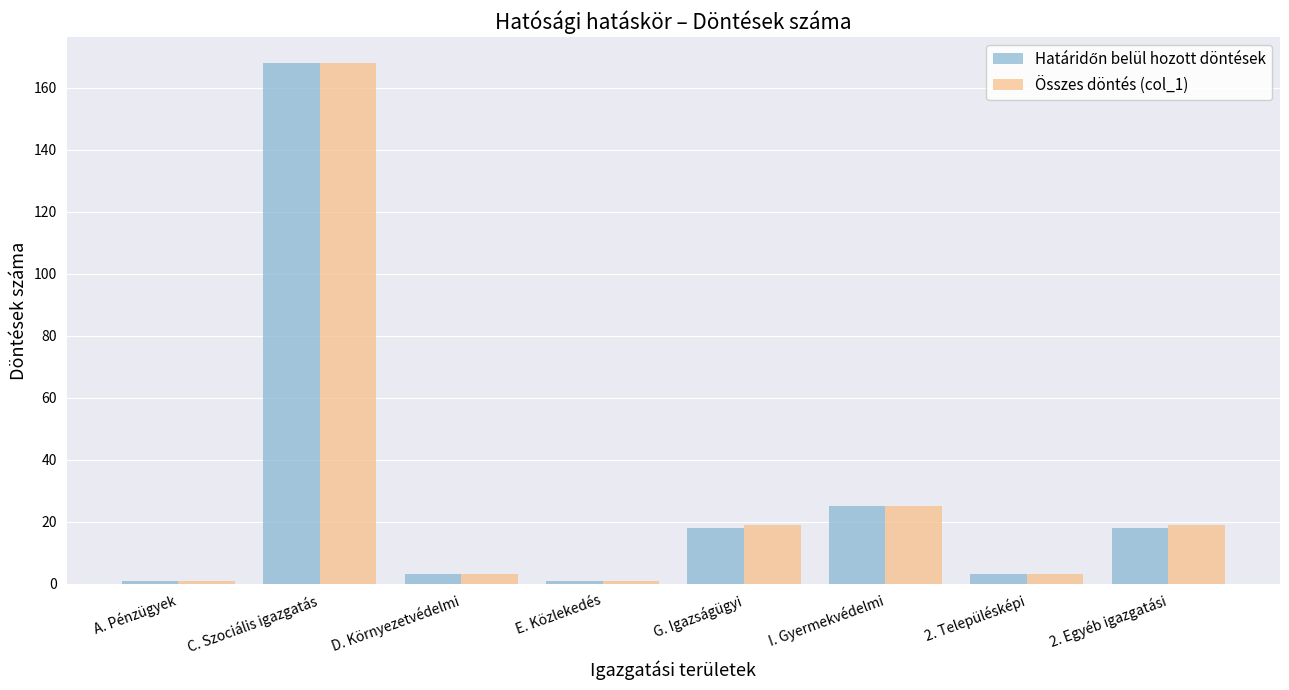

At which category is the sum across all series the highest?

C. Szociális igazgatás